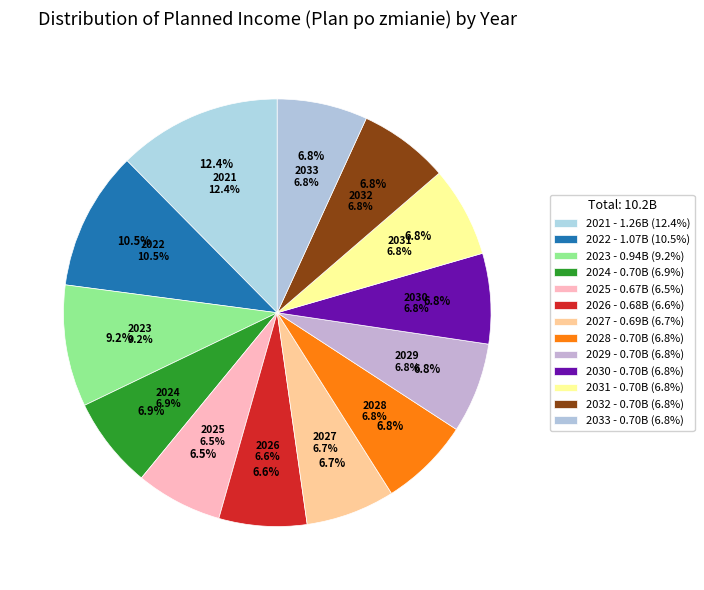

How many slices are in this pie chart?

13